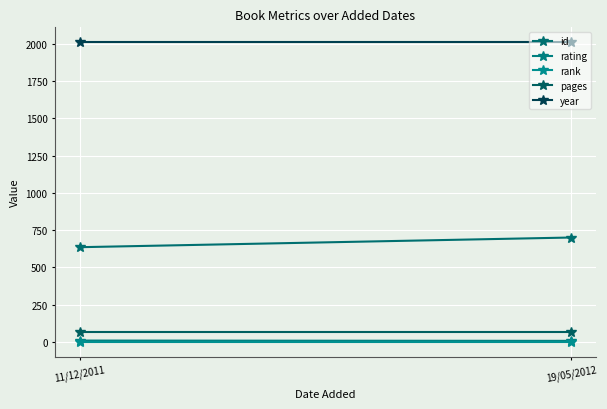

At which label is id closest to 667?

11/12/2011